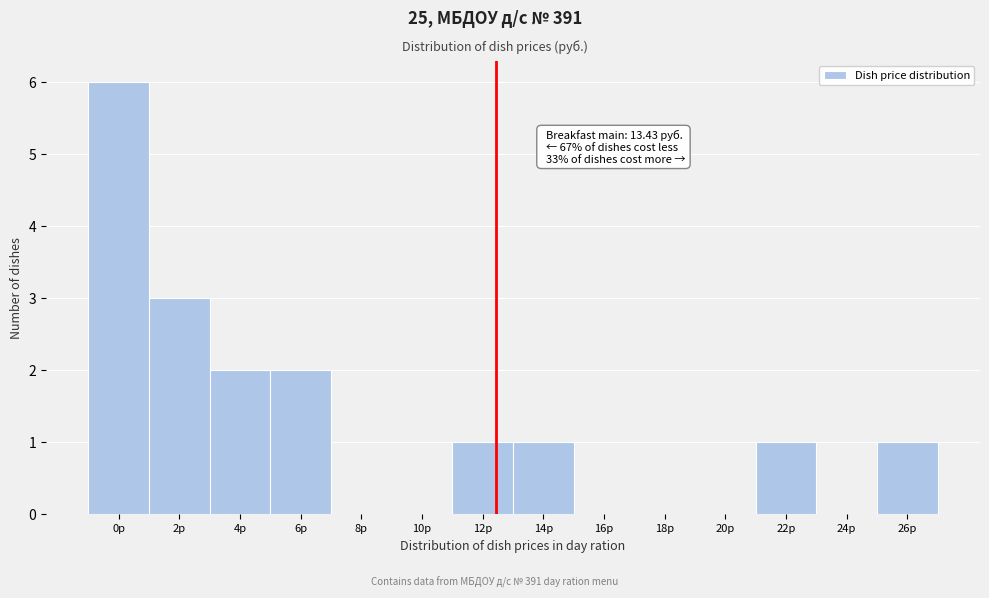

Reading right to left, transcribe all the data shown in this chart.

26р=1	24р=0	22р=1	20р=0	18р=0	16р=0	14р=1	12р=1	10р=0	8р=0	6р=2	4р=2	2р=3	0р=6